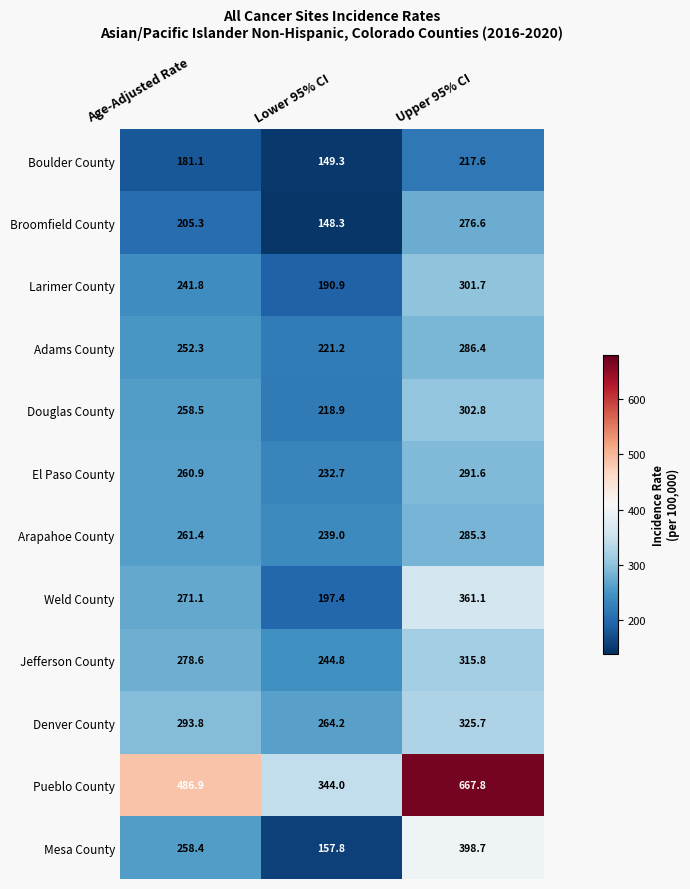

Which series has the widest spread of values?

Pueblo County